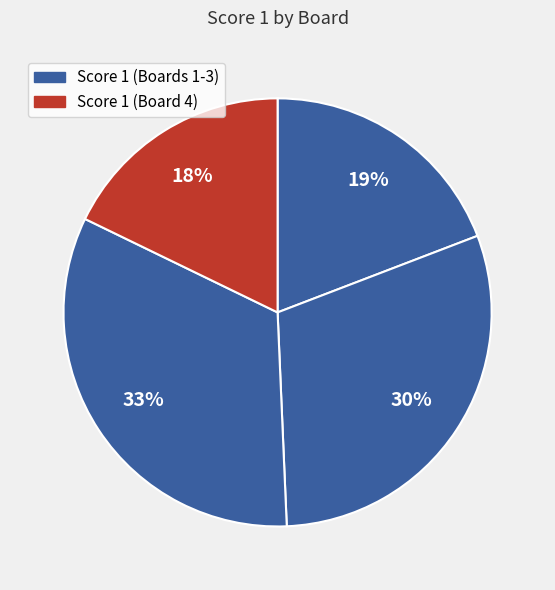

Which category has the smallest portion of the pie?

Board 4 (Gaifas Emanuele)